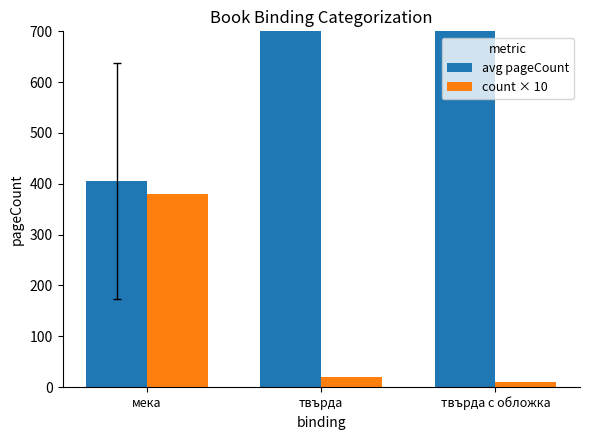

What is the lowest value of the count × 10 series?

10.0